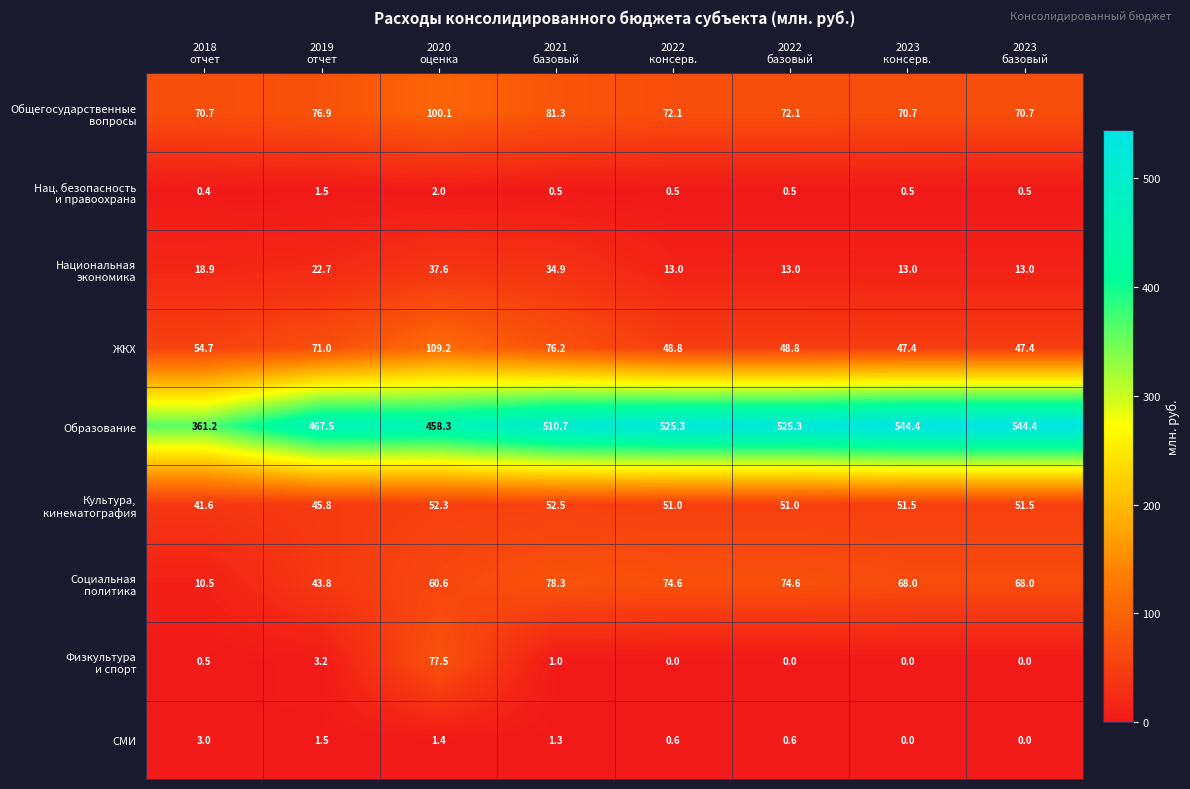

What is the greatest value displayed?

544.4